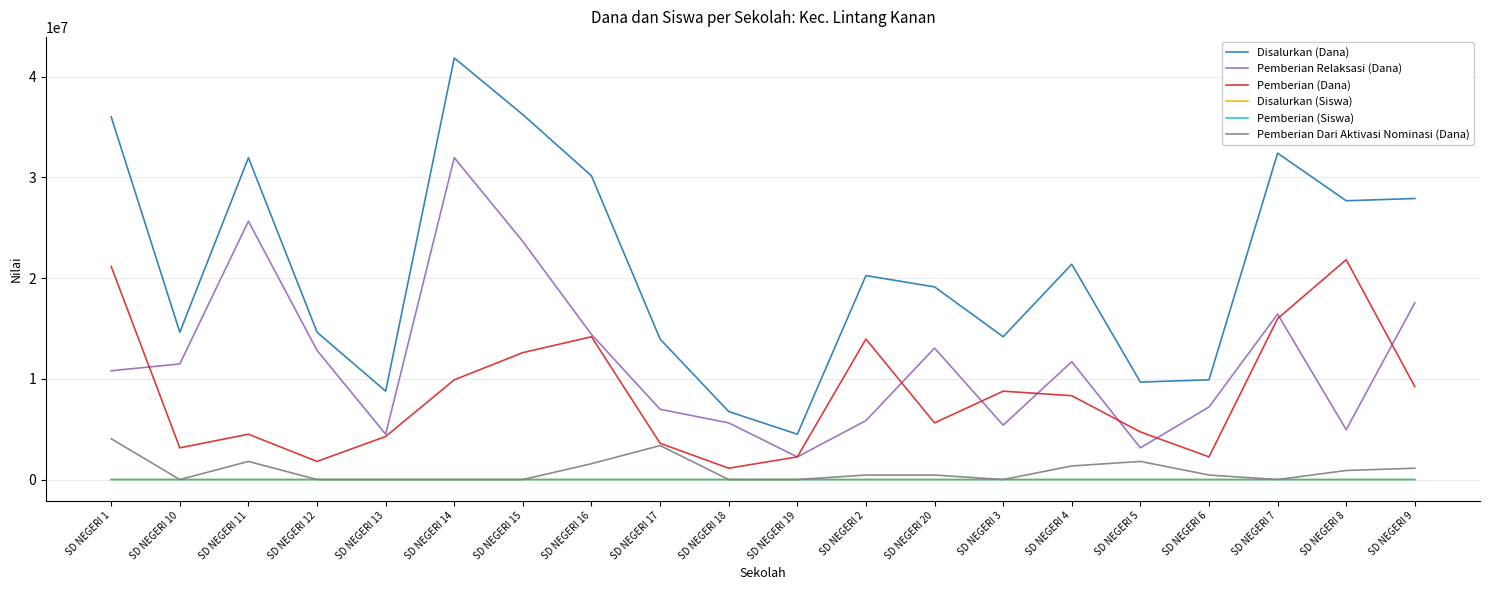

Which category has the highest value across all series?

SD NEGERI 14